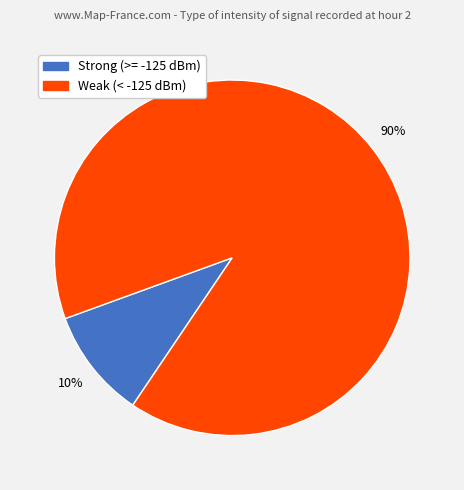

To the nearest percent, what is the average slice percentage?

50%